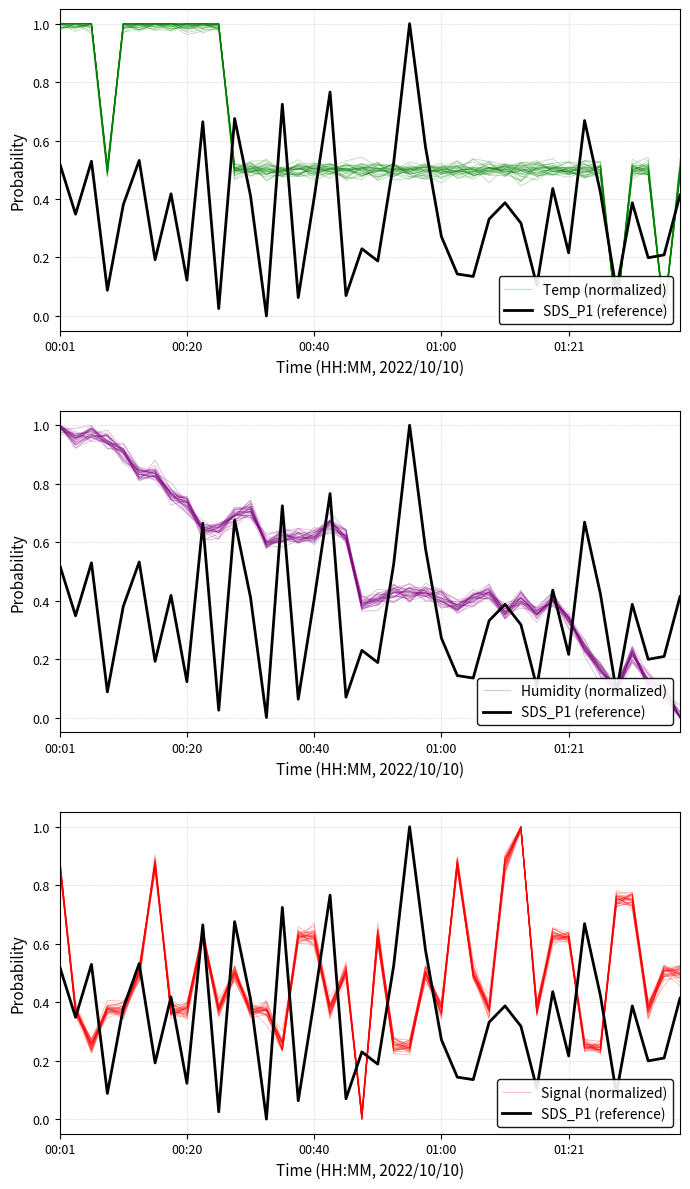

Reading left to right, what are all the values shown in this chart?

Temp (normalized): 1.0	1.0	1.0	0.5	1.0	1.0	1.0	1.0	1.0	1.0	1.0	0.5	0.5	0.5	0.5	0.5	0.5	0.5	0.5	0.5	0.5	0.5	0.5	0.5	0.5	0.5	0.5	0.5	0.5	0.5	0.5	0.5	0.5	0.5	0.5	0.0	0.5	0.5	0.0	0.5
SDS_P1 (reference): 0.5	0.3	0.5	0.1	0.4	0.5	0.2	0.4	0.1	0.7	0.0	0.7	0.4	0.0	0.7	0.1	0.4	0.8	0.1	0.2	0.2	0.5	1.0	0.6	0.3	0.1	0.1	0.3	0.4	0.3	0.1	0.4	0.2	0.7	0.4	0.1	0.4	0.2	0.2	0.4
Humidity (normalized): 1.0	1.0	1.0	0.9	0.9	0.8	0.8	0.8	0.7	0.7	0.7	0.7	0.7	0.6	0.6	0.6	0.6	0.7	0.6	0.4	0.4	0.4	0.4	0.4	0.4	0.4	0.4	0.4	0.4	0.4	0.4	0.4	0.3	0.3	0.1	0.1	0.2	0.1	0.1	0.0
Signal (normalized): 0.9	0.4	0.3	0.4	0.4	0.5	0.9	0.4	0.4	0.6	0.4	0.5	0.4	0.4	0.3	0.6	0.6	0.4	0.5	0.0	0.6	0.2	0.2	0.5	0.3	0.9	0.5	0.4	0.9	1.0	0.4	0.6	0.6	0.2	0.3	0.8	0.8	0.4	0.5	0.5